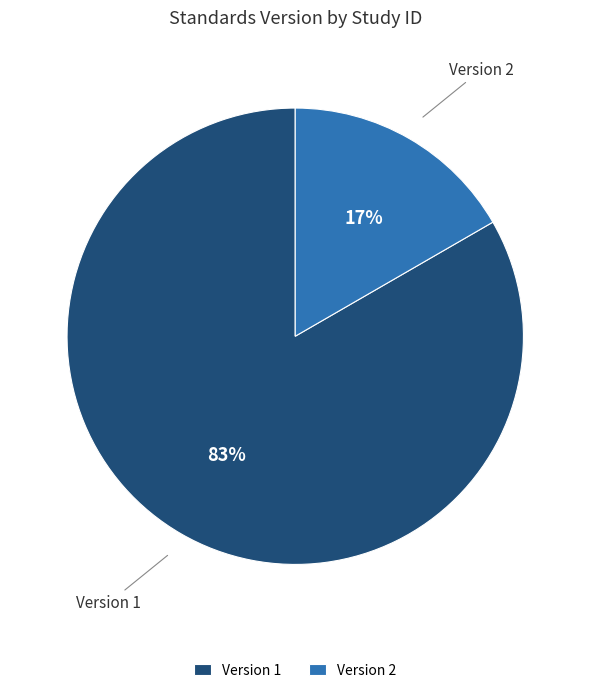

Is it true that Version 1 is 76% of the pie?

False